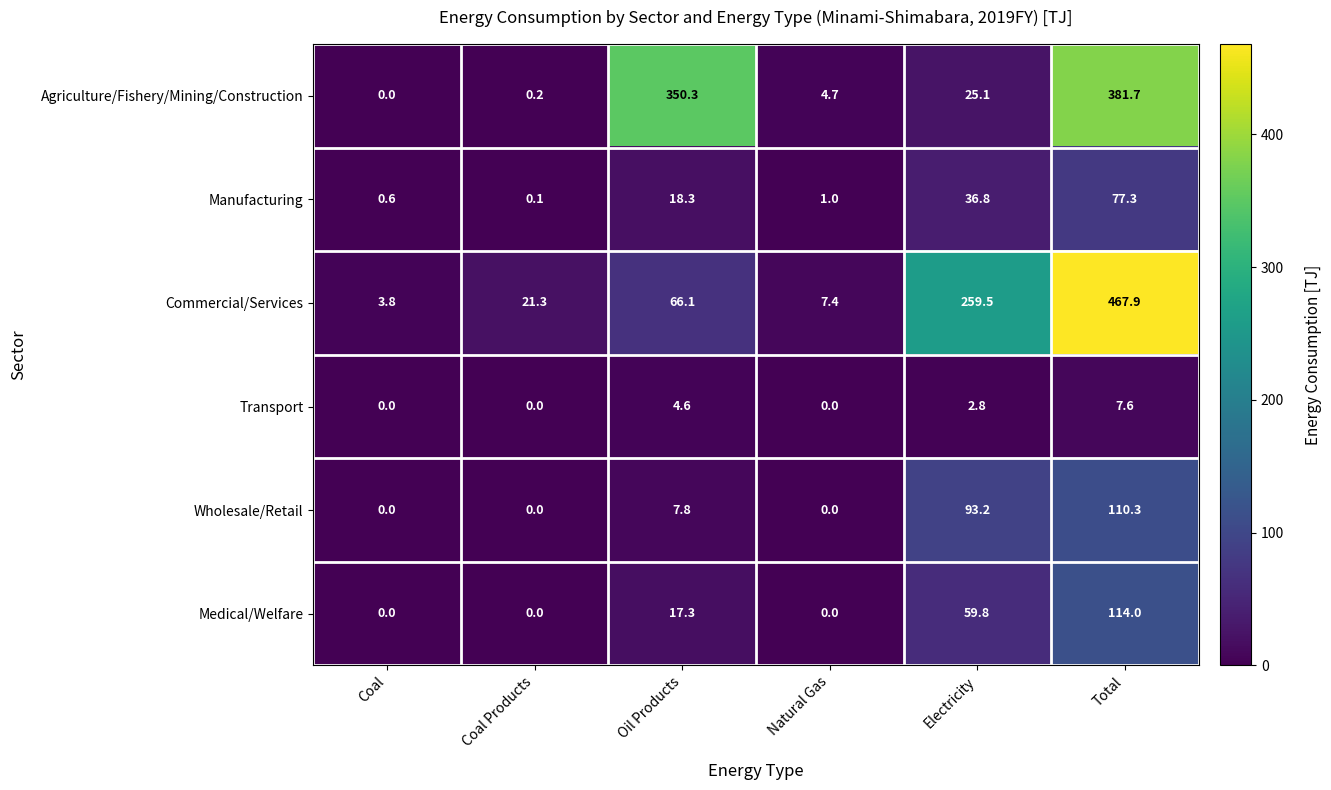

True or false: Agriculture/Fishery/Mining/Construction has a value of 350.3 at Oil Products.

True